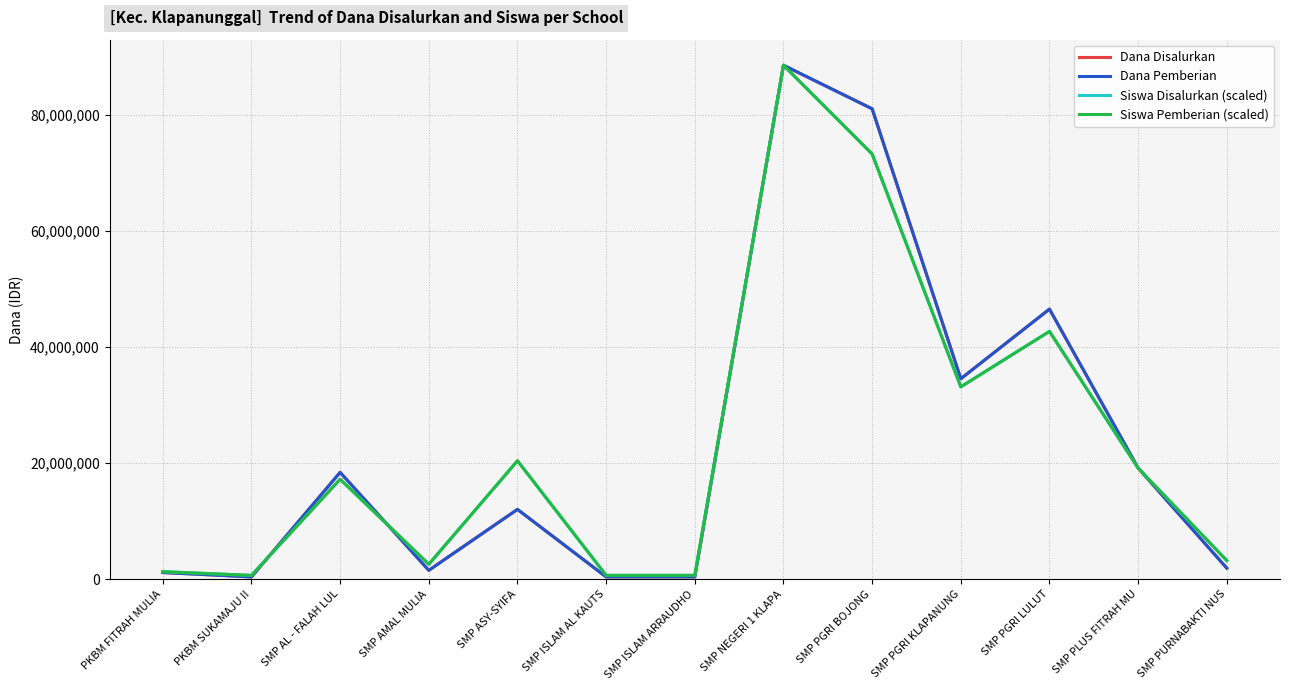

The Dana Pemberian series shows 11814497.2 at SMP PLUS FITRAH MU. True or false?

False